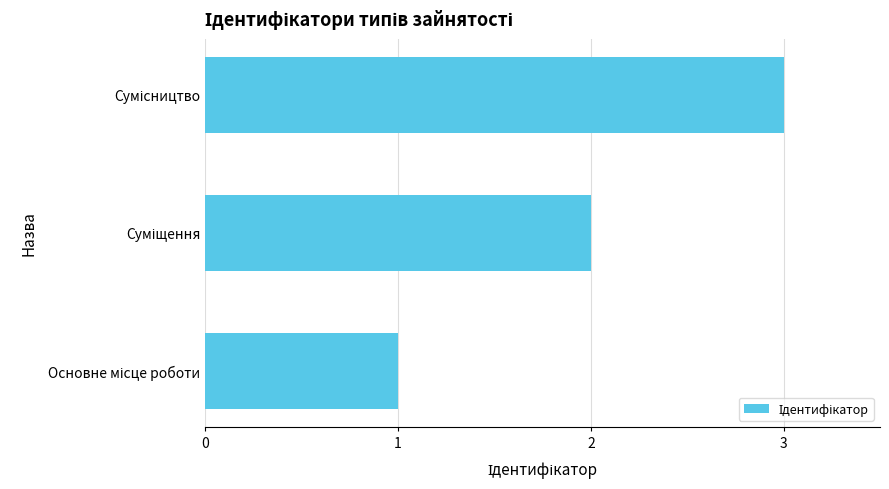

How many series are shown in this chart?

1